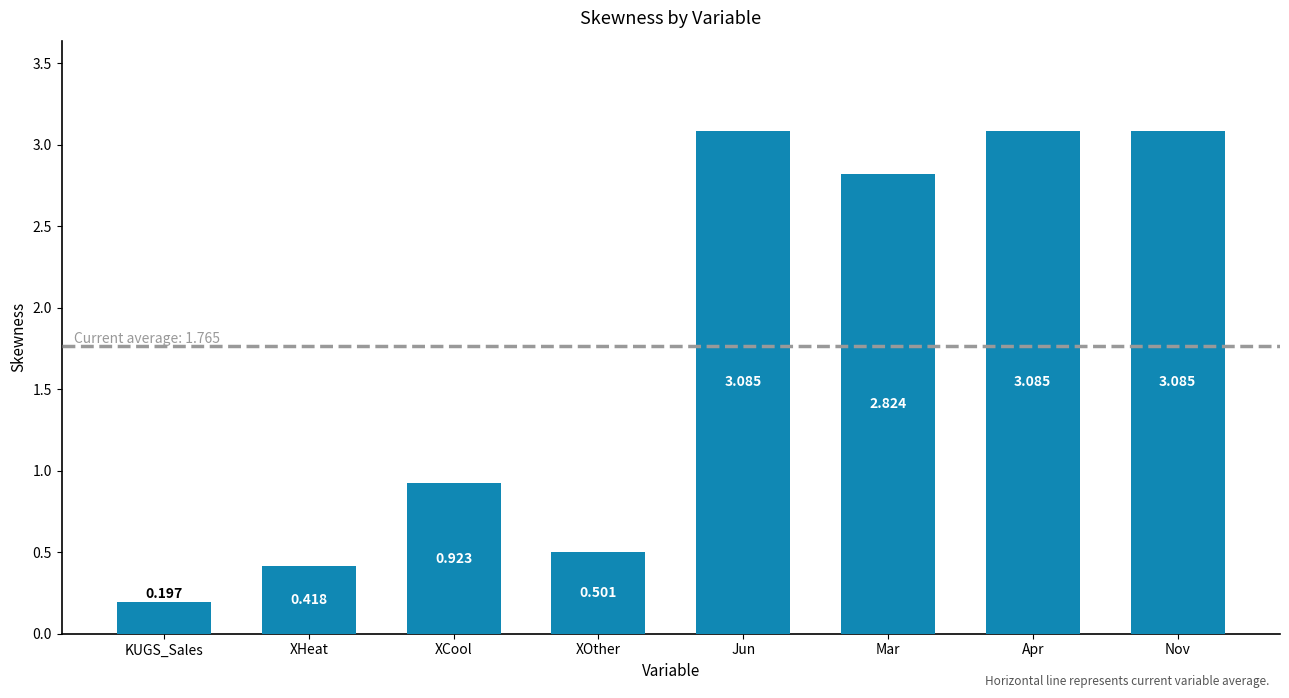

Does the chart contain any negative values?

No